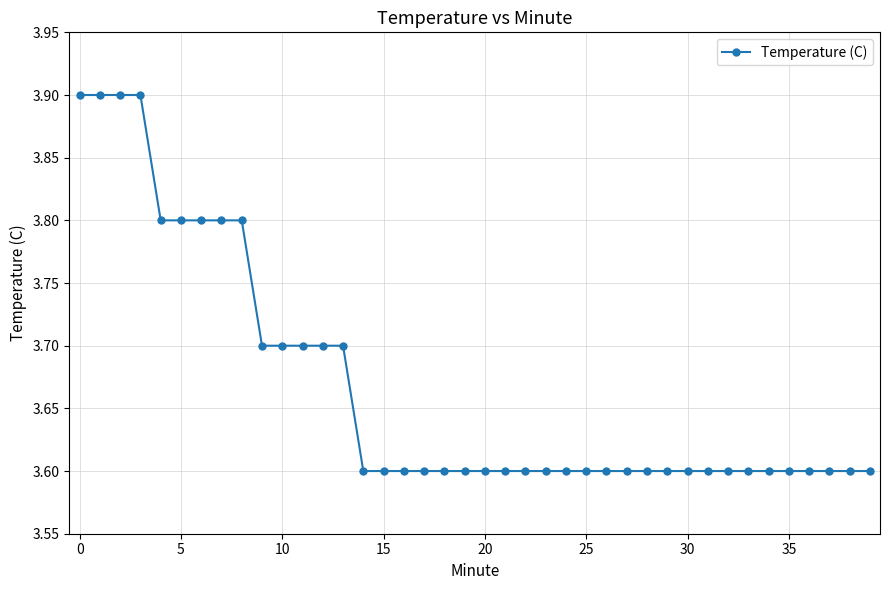

What is the value of the 17th point from the left?

3.6